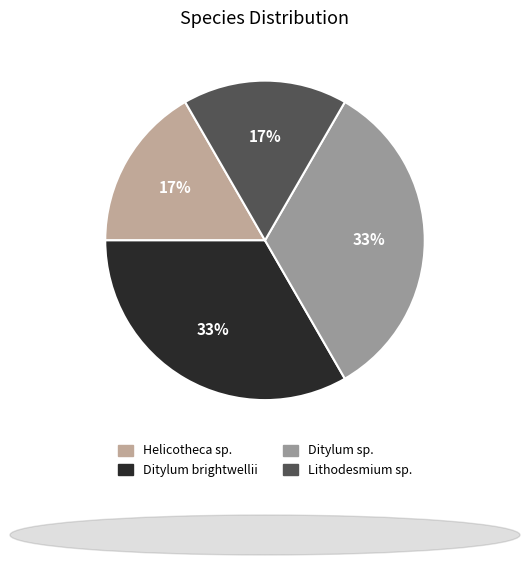

Is there a majority slice in this chart?

No